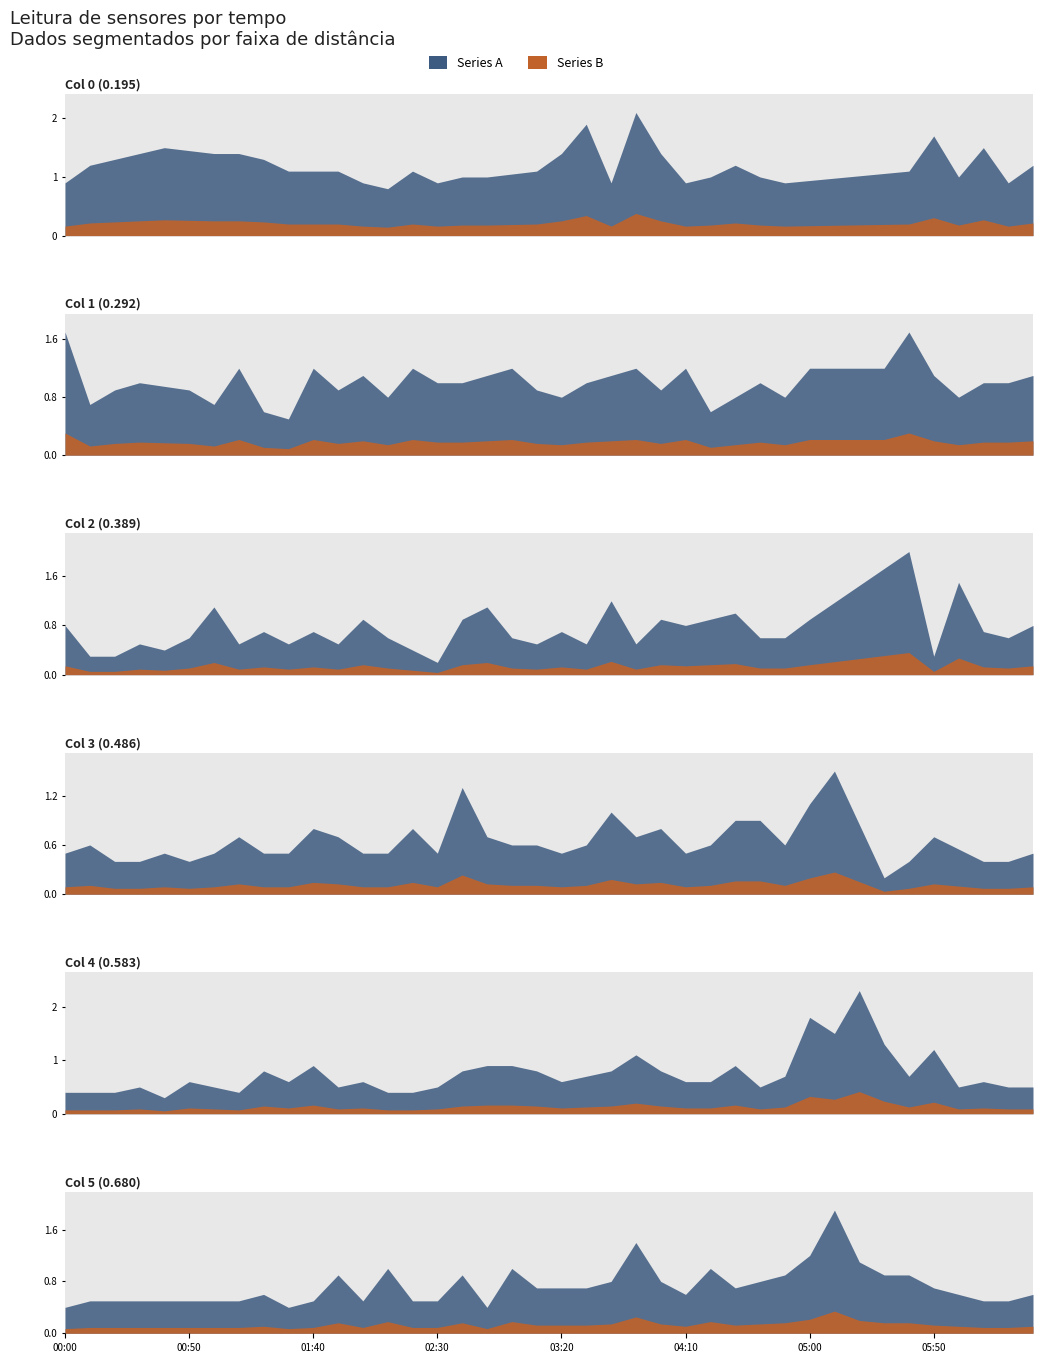

How many times do col_2 and col_3 cross each other?

18